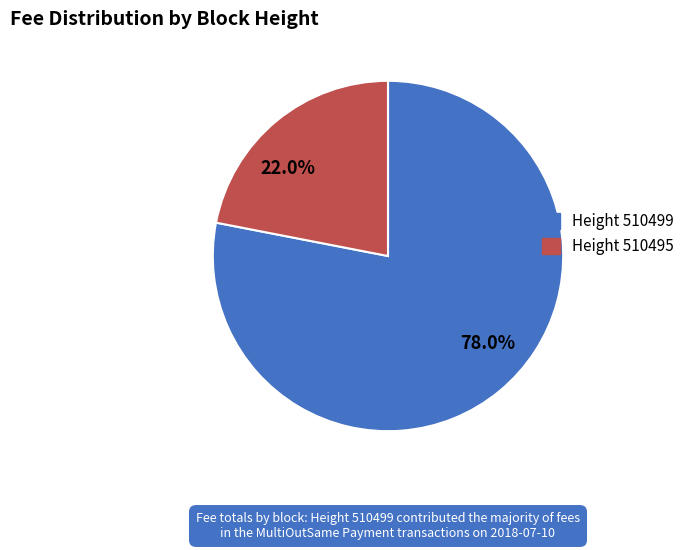

Count the number of slices in the pie.

2